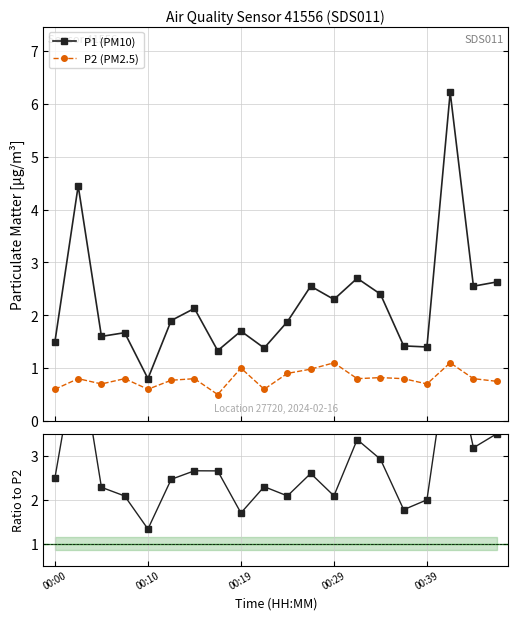

What is the difference between the second highest and minimum values in the P1 (PM10) series?

3.7